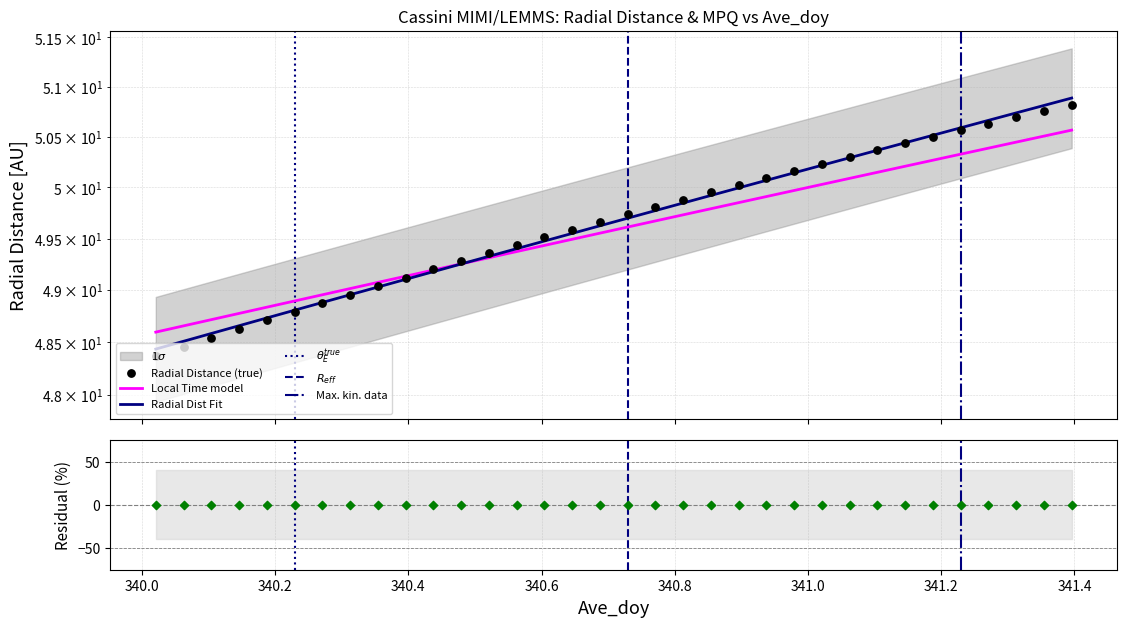

Which series has the largest total across all categories?

Radial_Distance